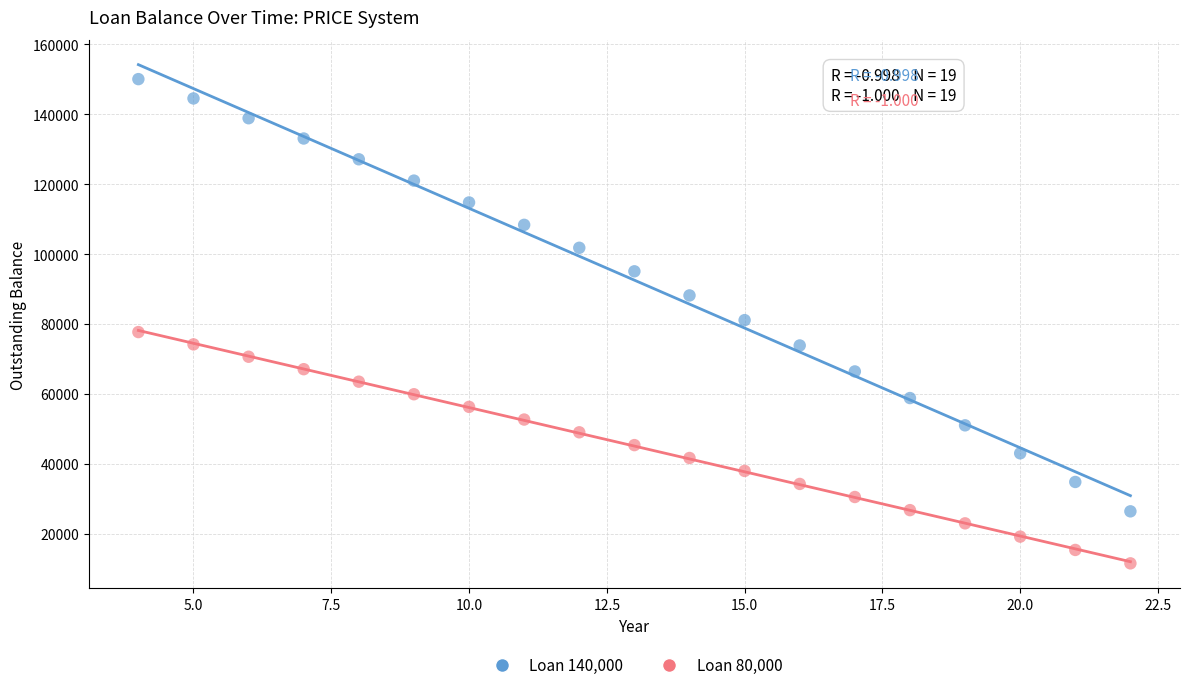

Which series contains the highest Y value?

Loan 140,000